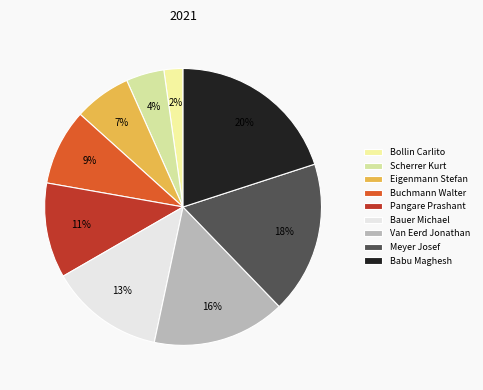

What percentage is the Pangare Prashant slice, to the nearest percent?

11%